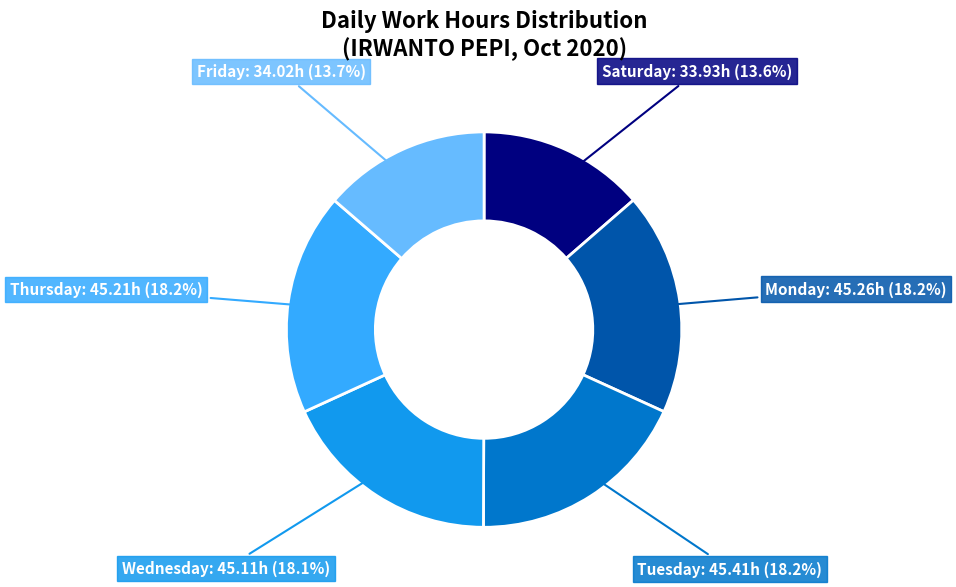

Approximately how many times larger is the value at Friday compared to Monday?

0.8